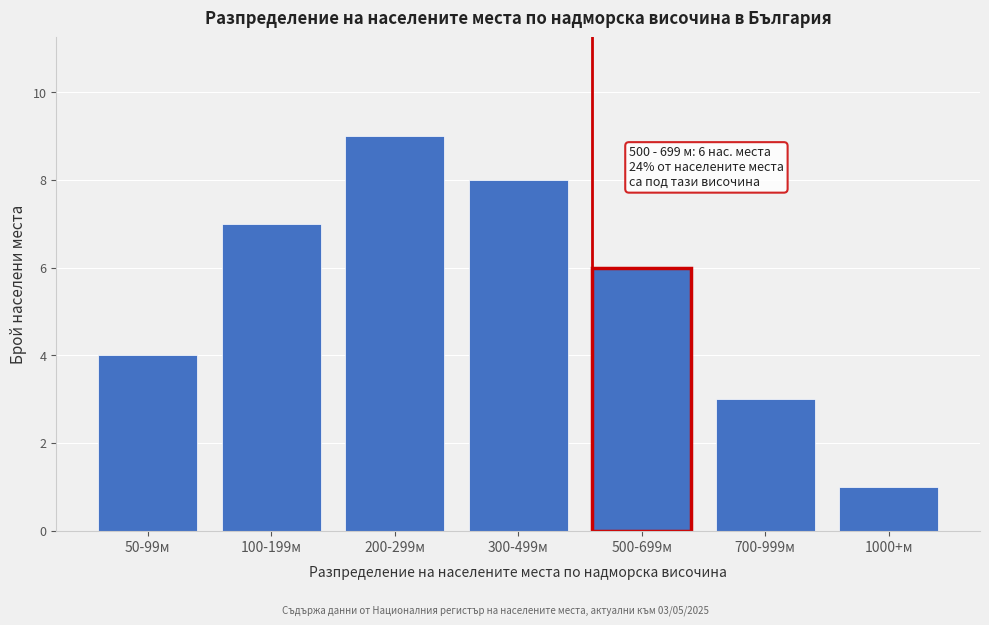

Reading left to right, what are all the values shown in this chart?

50-99м=4	100-199м=7	200-299м=9	300-499м=8	500-699м=6	700-999м=3	1000+м=1